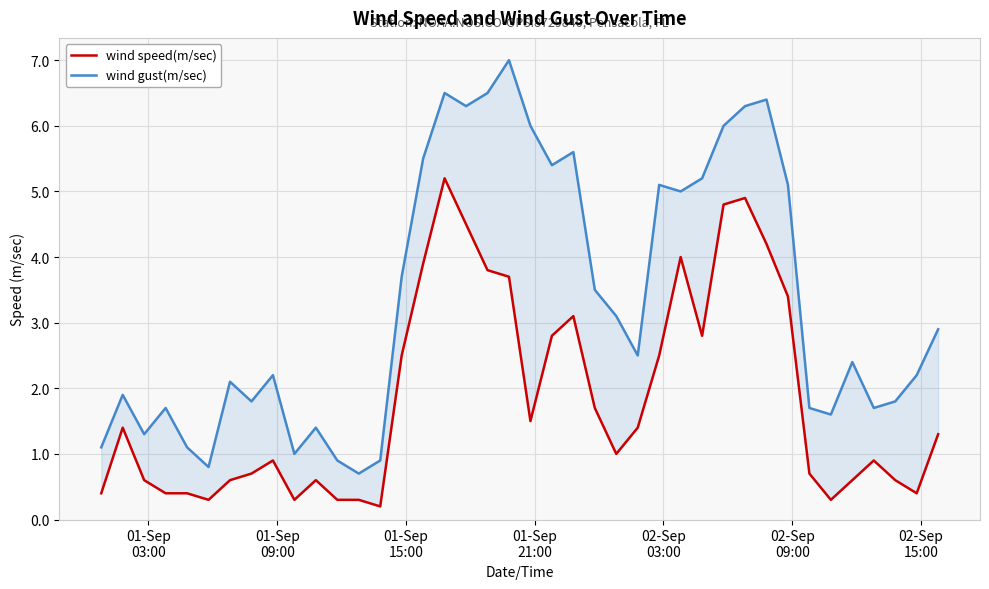

How many data points in wind speed(m/sec) are less than 1?

19